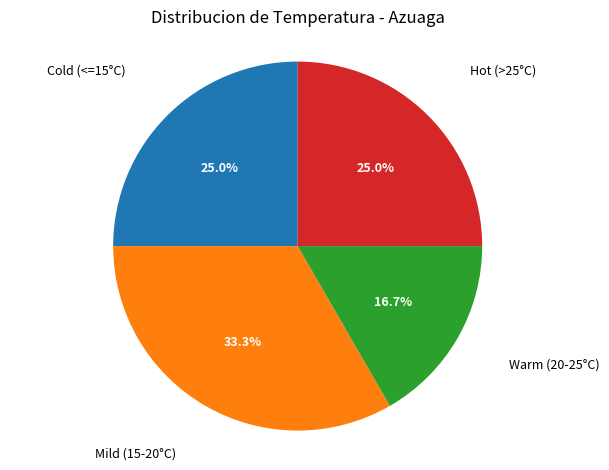

Does any single category account for the majority?

No